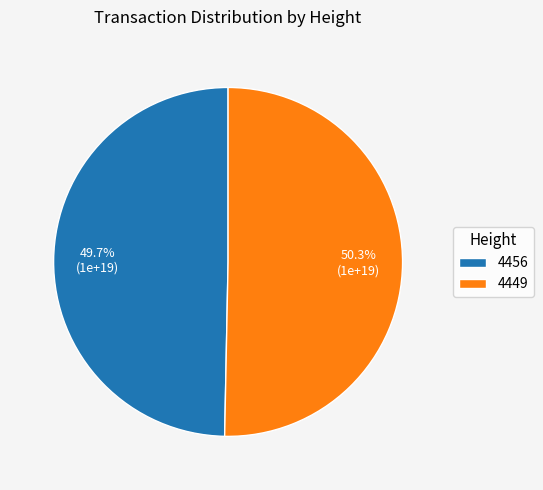

Approximately how many times larger is the value at 4456 compared to 4449?

1.0